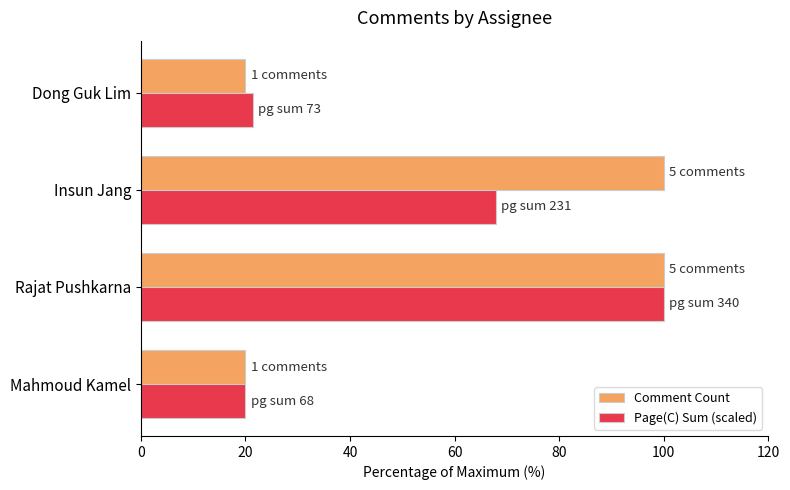

The Page(C) Sum (scaled) series shows 20.0 at Mahmoud Kamel. True or false?

True